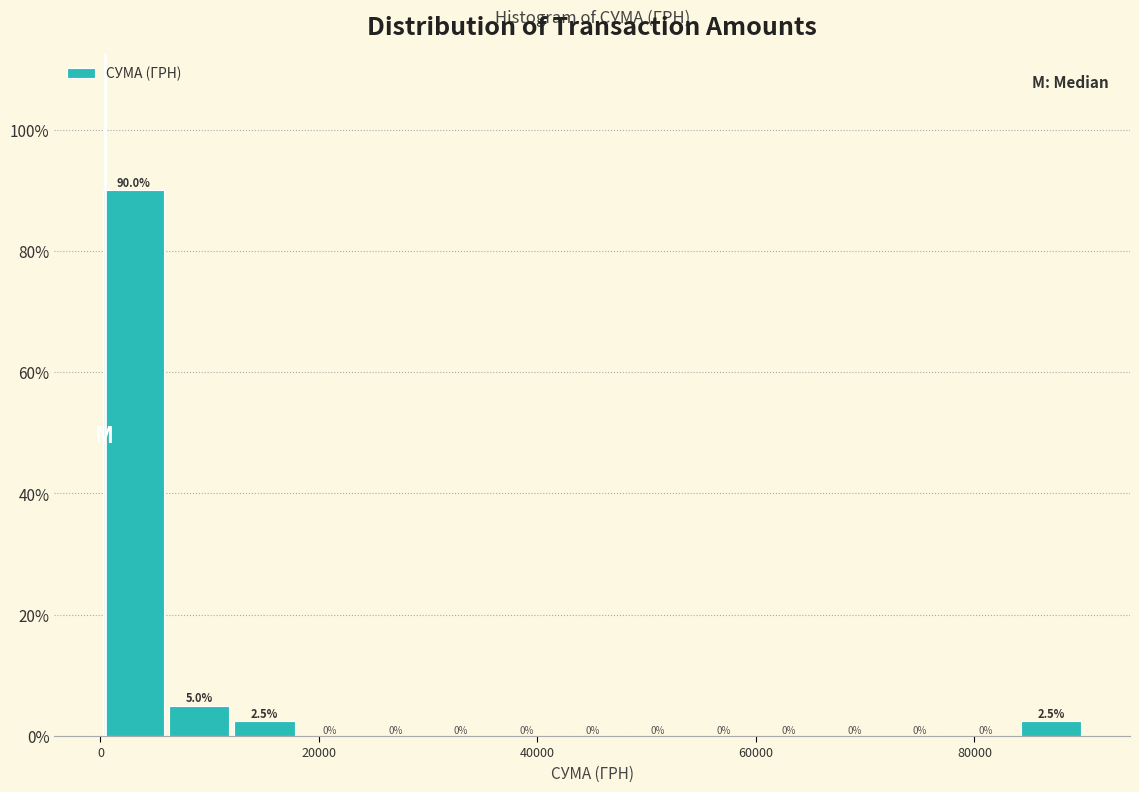

Read against the x-axis, roughly where is the centre of the tallest bar?

4000